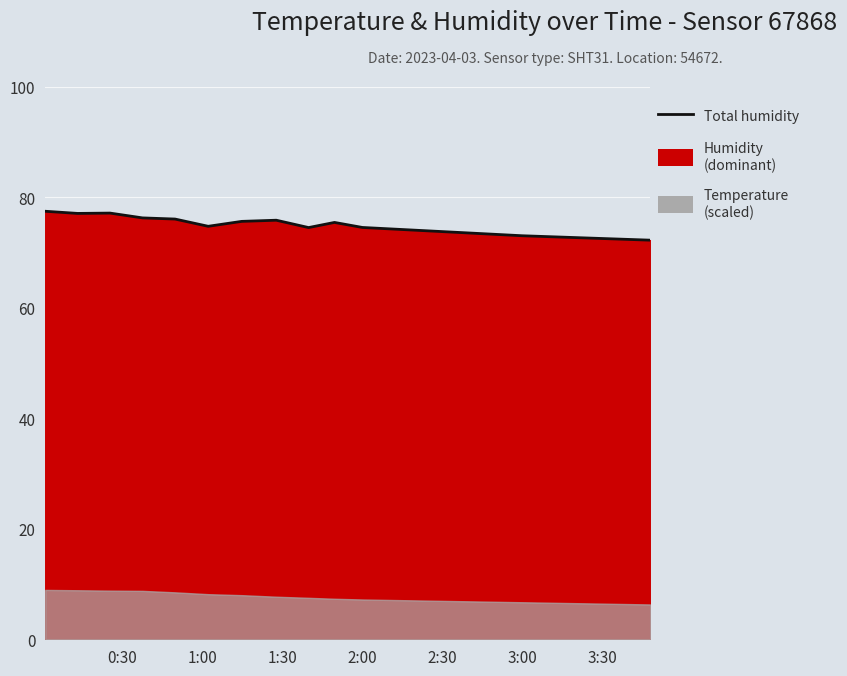

Is it true that the value at 3:00 is 73.0?

True